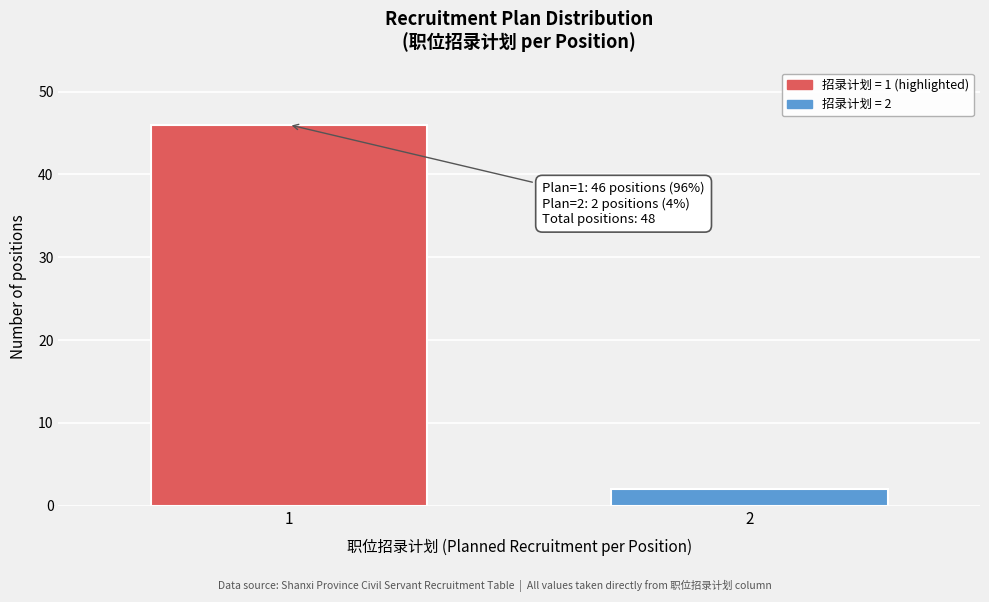

Reading left to right, extract all data points from this chart.

46	2